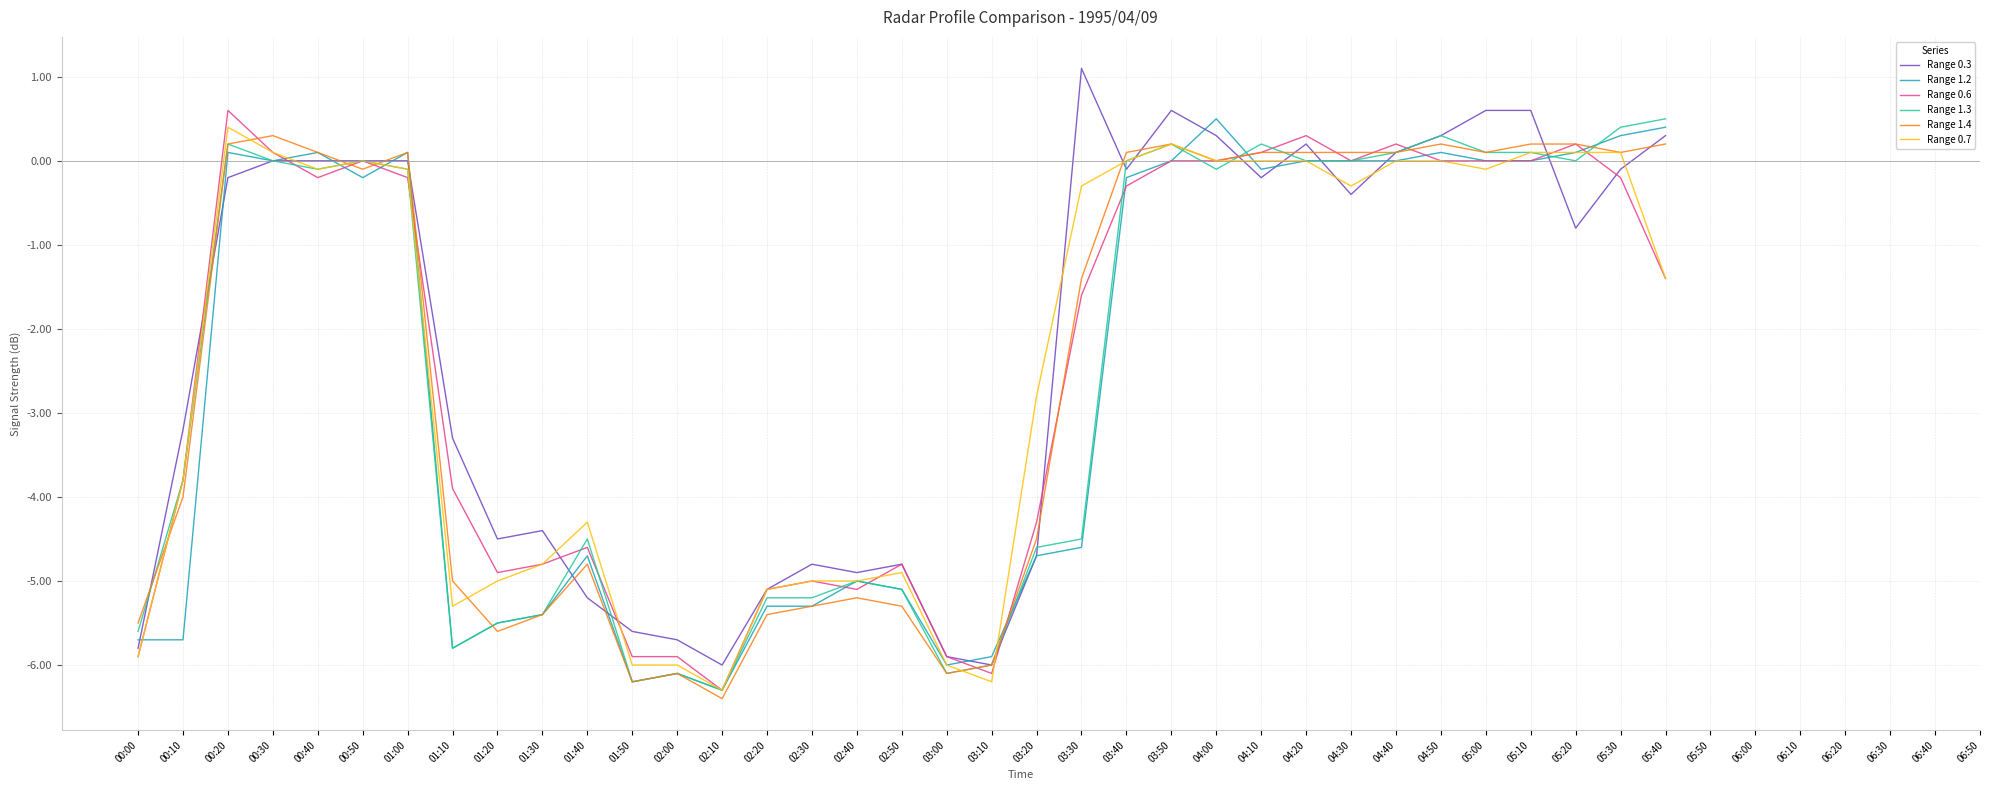

What position from the right is 02:20?

21